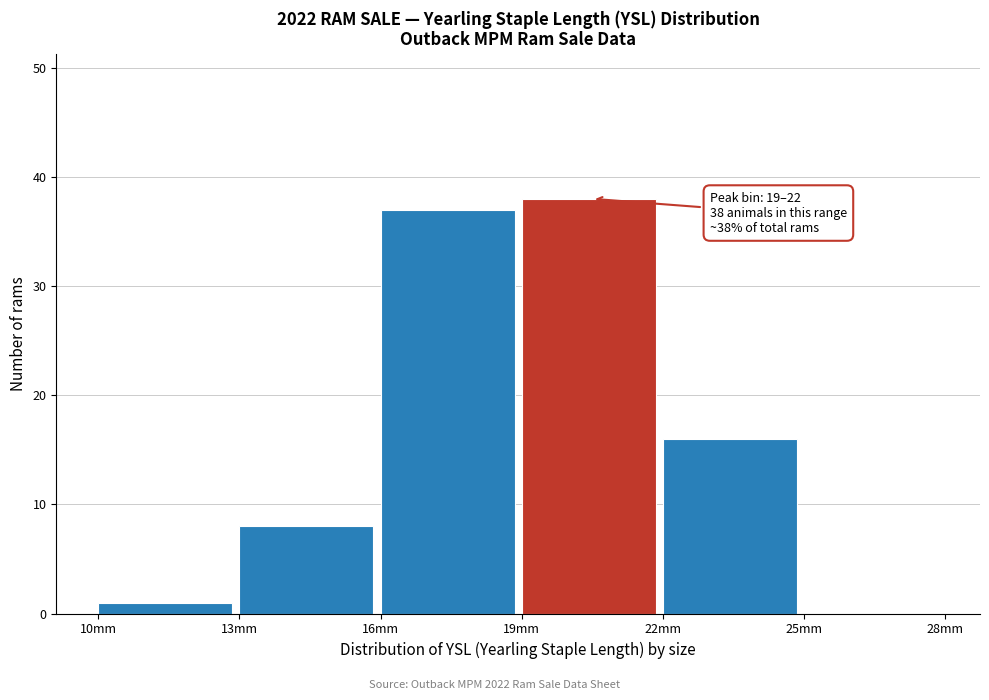

Which range on the x-axis has the tallest bar?

19 to 22